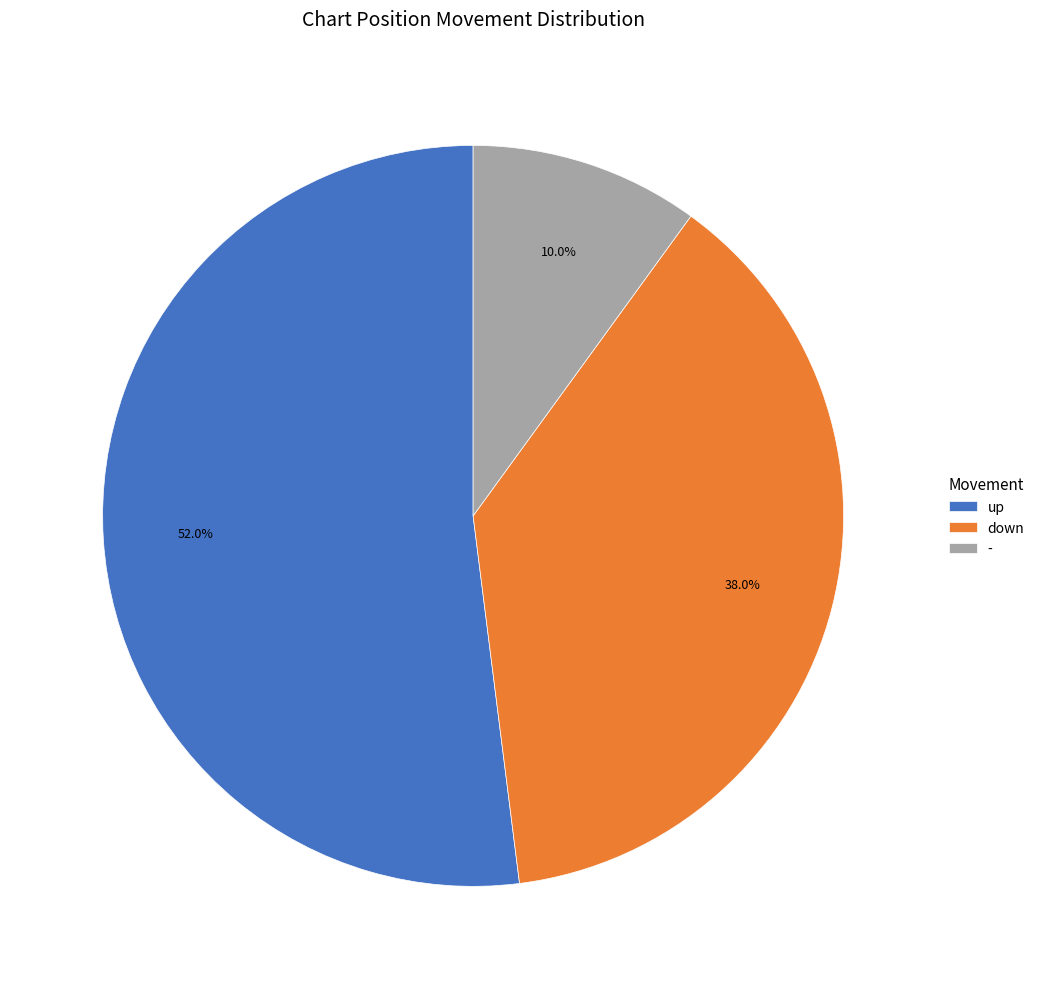

What is the total percentage of down and up?

90.0%